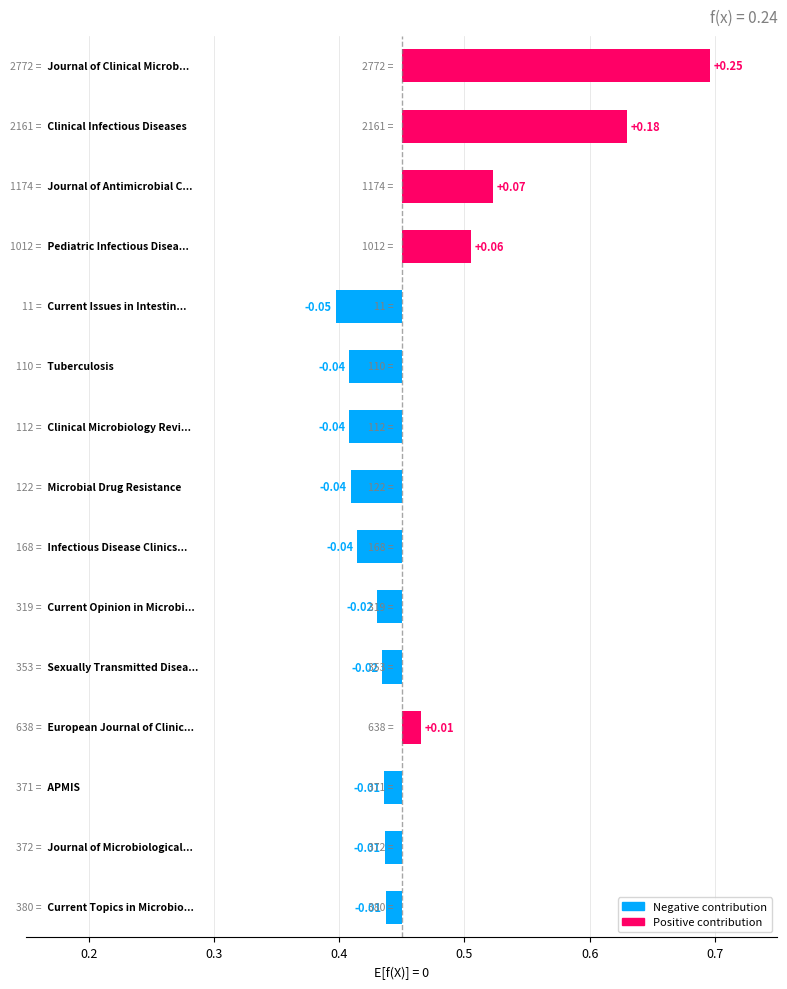

Where is the data nearest to the value 0?

0.2